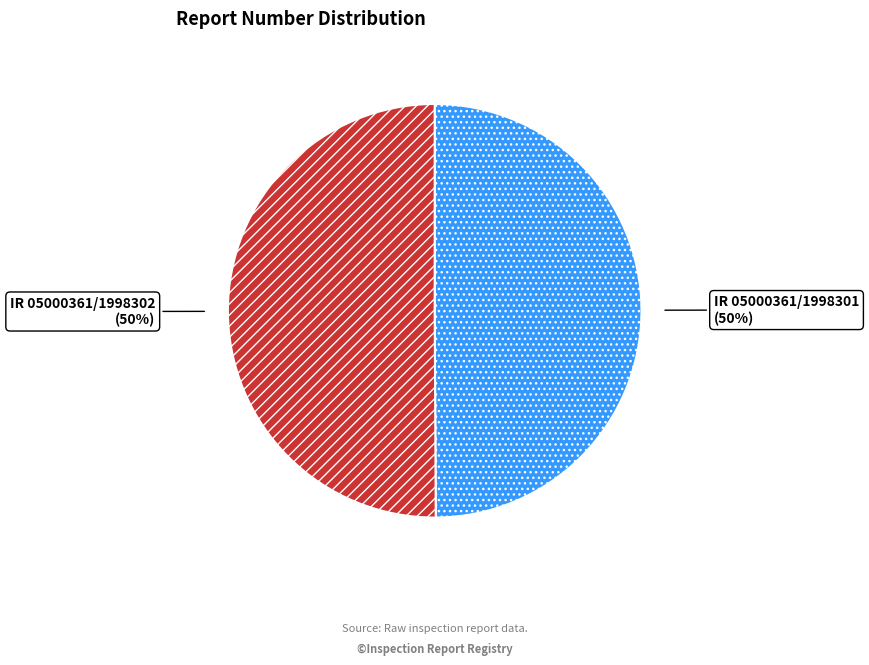

Do IR 05000361/1998301 and IR 05000361/1998302 together represent more than half of the pie?

Yes